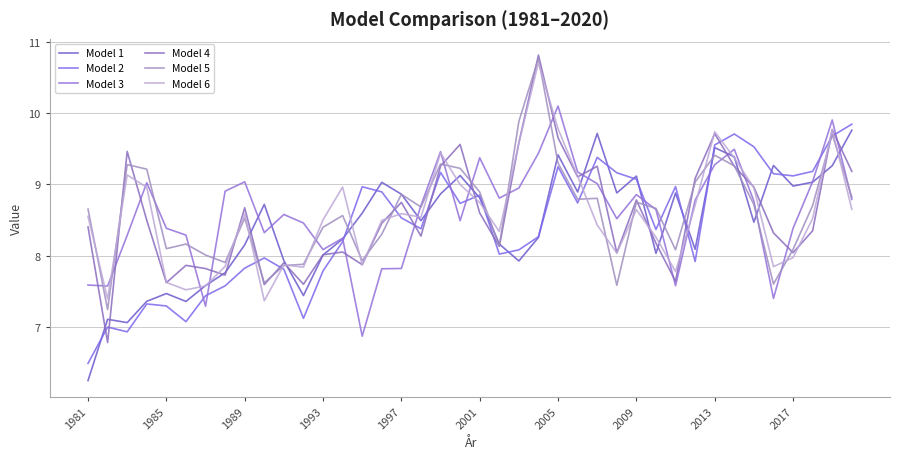

What is the difference between the second highest and second lowest values in the Model 6 series?

2.4